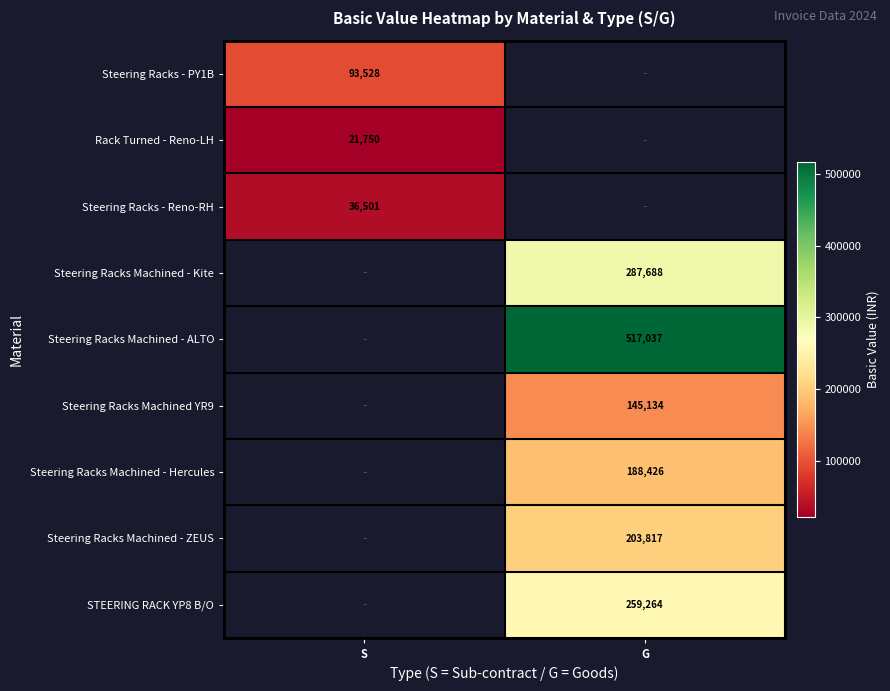

Is it true that Steering Racks Machined YR9 equals 145134 at G?

True